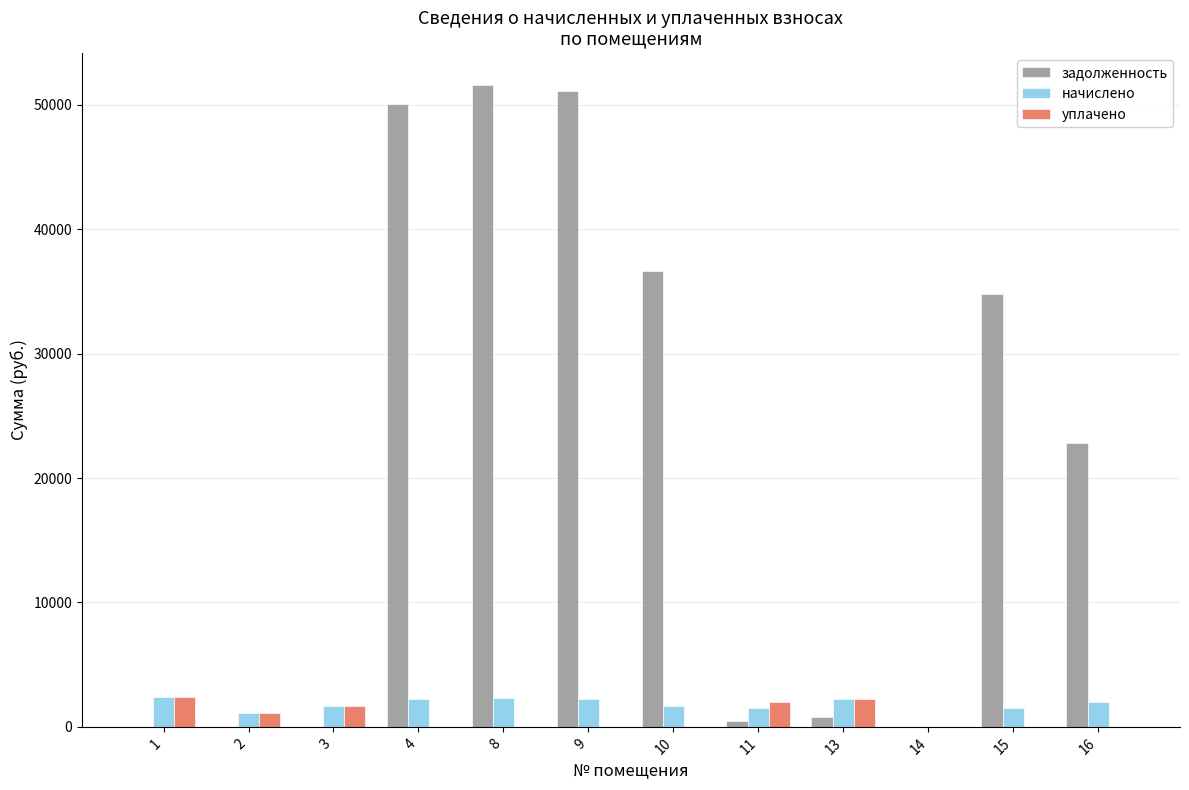

Are the bars horizontal?

No